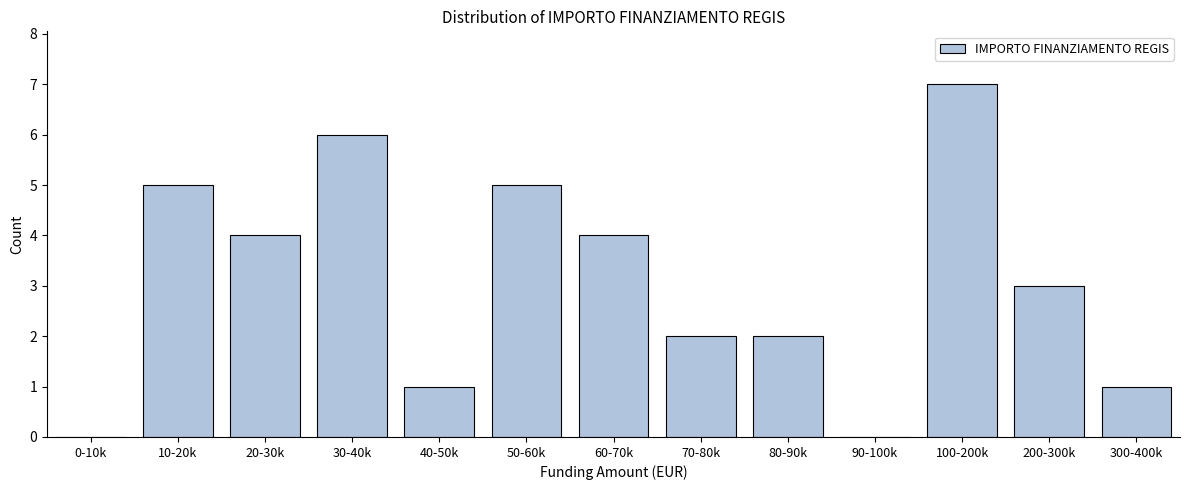

Reading left to right, what are all the values shown in this chart?

0-10k=0	10-20k=5	20-30k=4	30-40k=6	40-50k=1	50-60k=5	60-70k=4	70-80k=2	80-90k=2	90-100k=0	100-200k=7	200-300k=3	300-400k=1